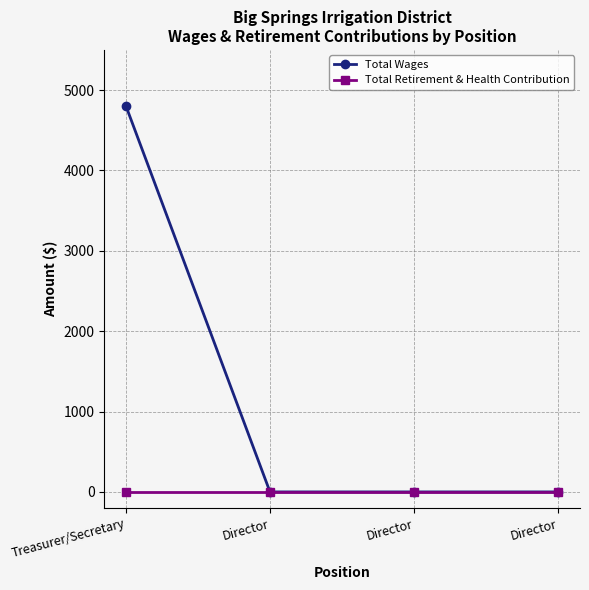

What are all the series names shown in the legend?

Total Wages, Total Retirement & Health Contribution